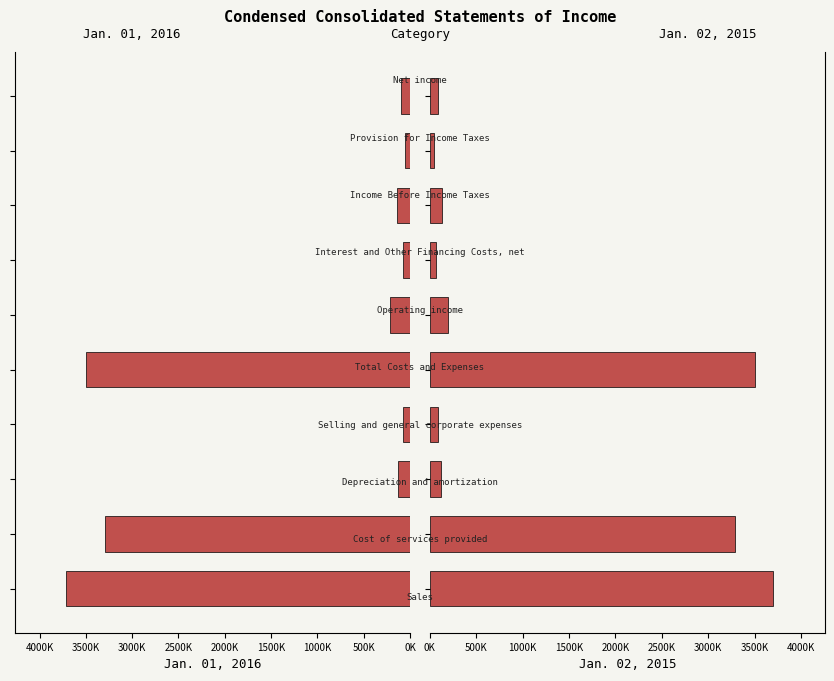

Which series has the widest spread of values?

Jan. 01, 2016